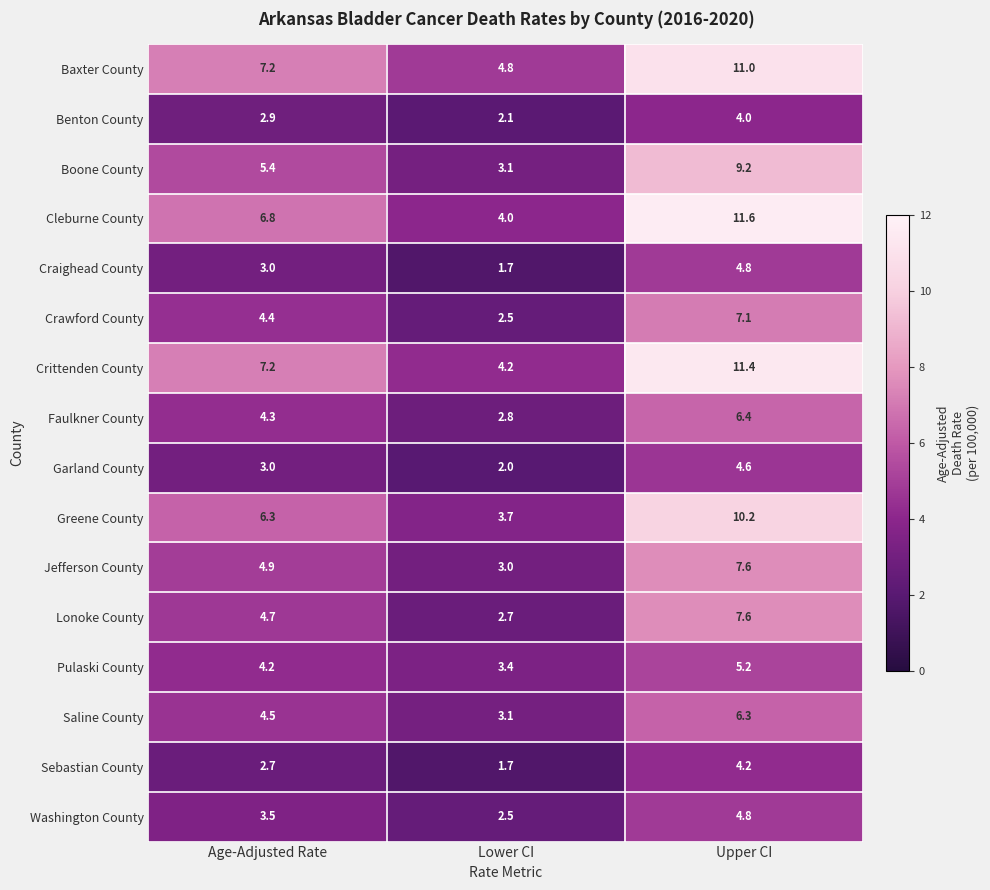

Where is Greene County nearest to the value 6?

Age-Adjusted Rate